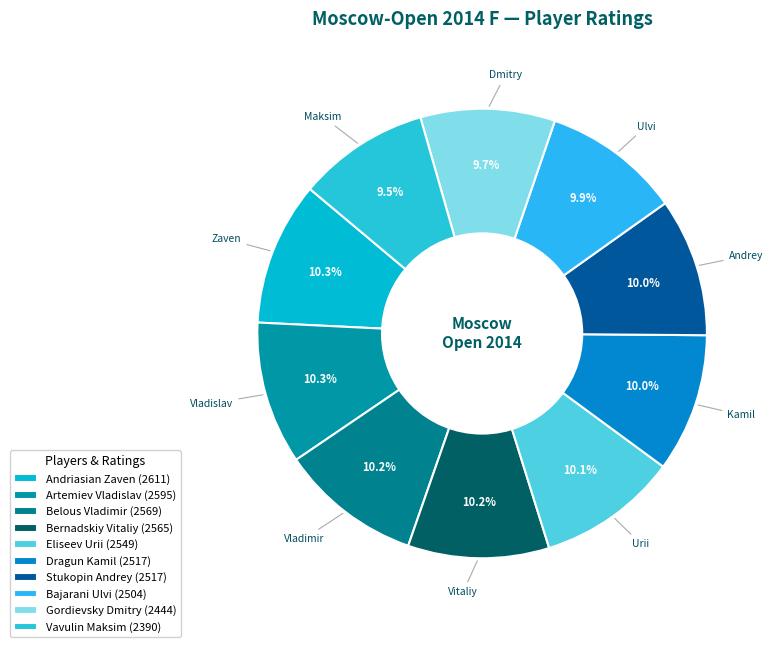

What percentage is the Gordievsky Dmitry slice, to the nearest percent?

10%